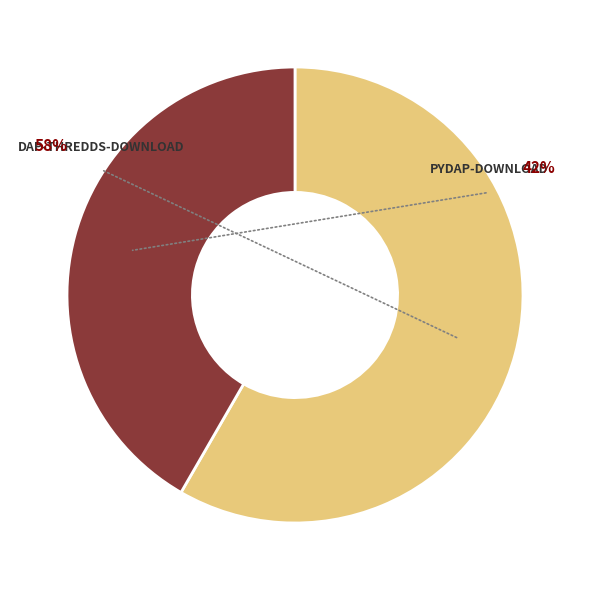

To the nearest percent, what percentage of the pie is pydap-download?

42%